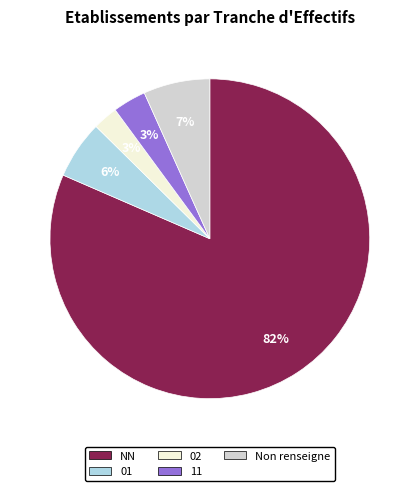

To the nearest percent, what percentage of the pie is 01?

6%